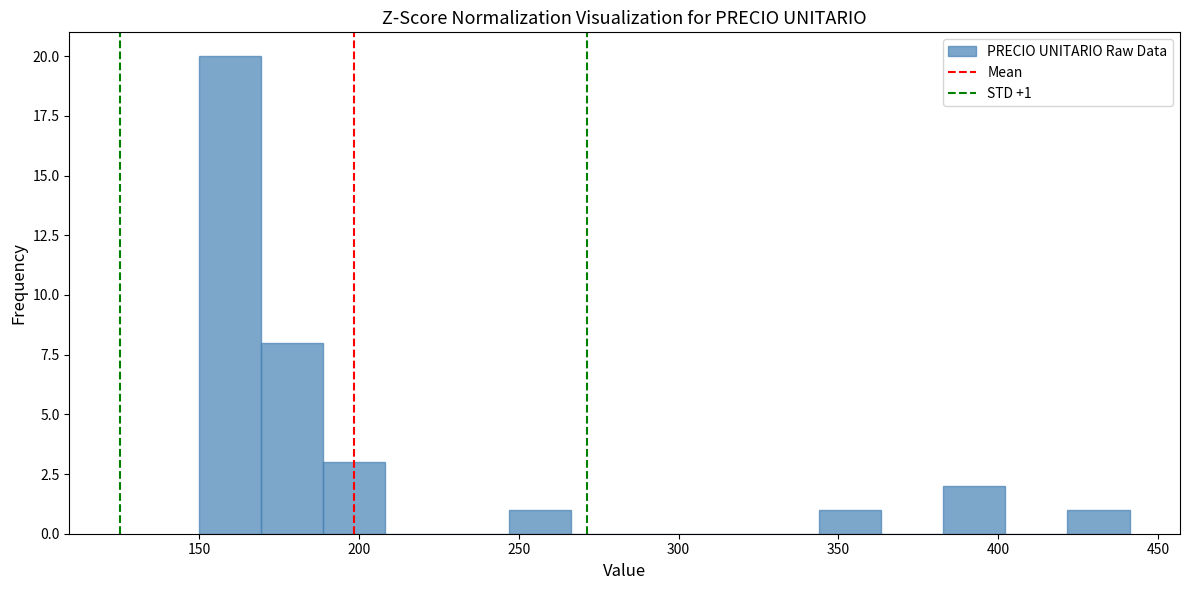

Read against the x-axis, roughly where is the centre of the tallest bar?

160